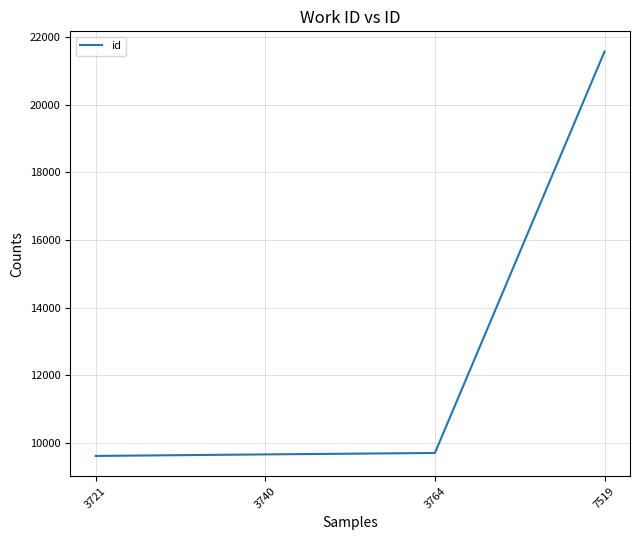

What is the ratio of the value at 3764 to the value at 7519?

0.4